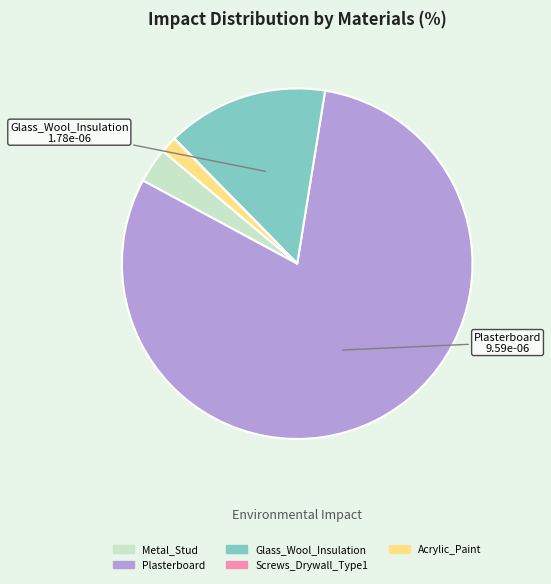

What is the largest slice in the pie chart?

Plasterboard